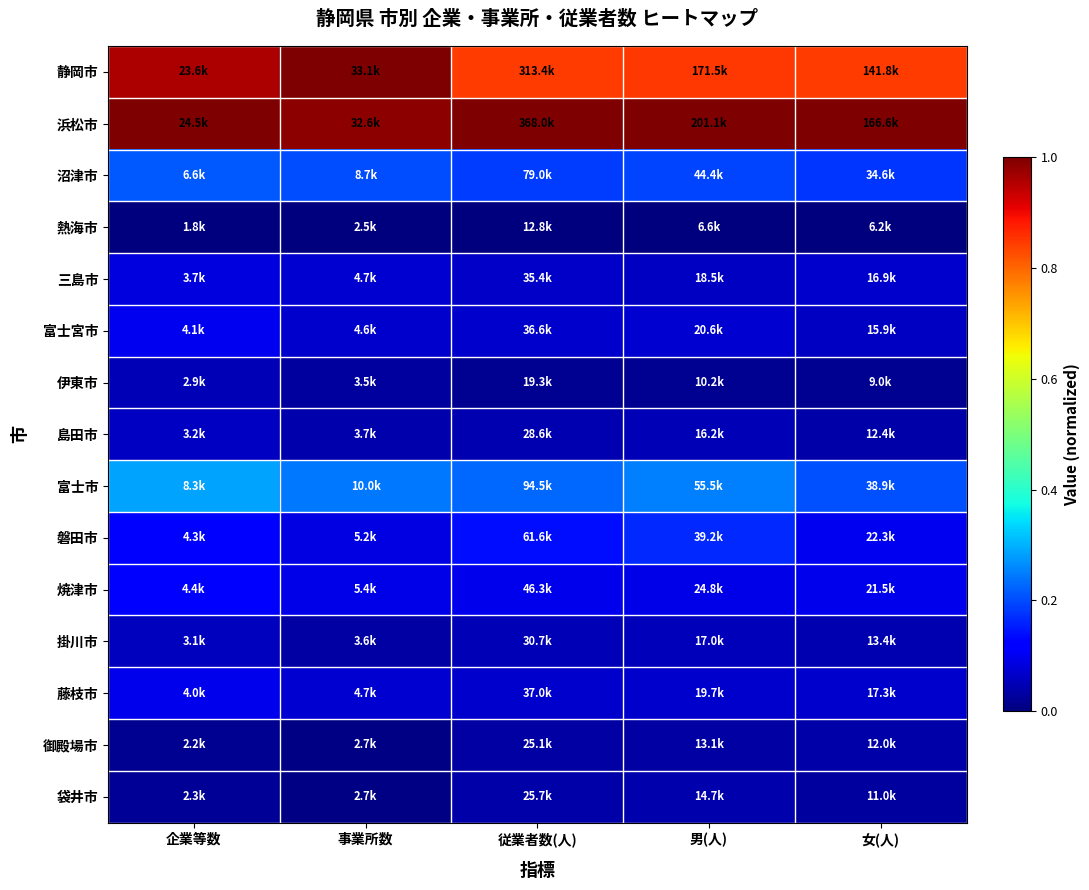

Count the number of categories in the chart.

5